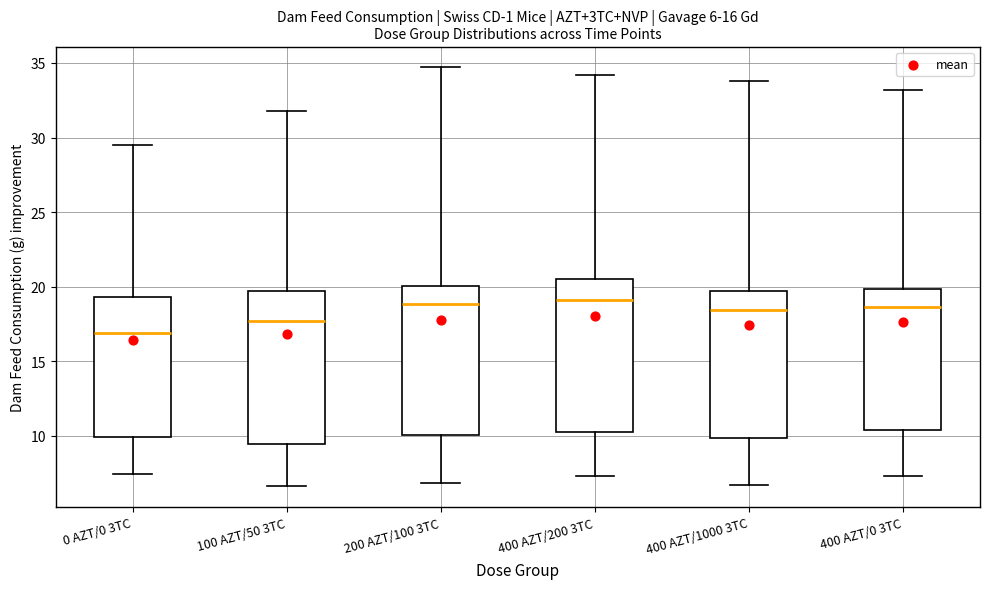

Which box's median line is the lowest?

0 AZT/0 3TC